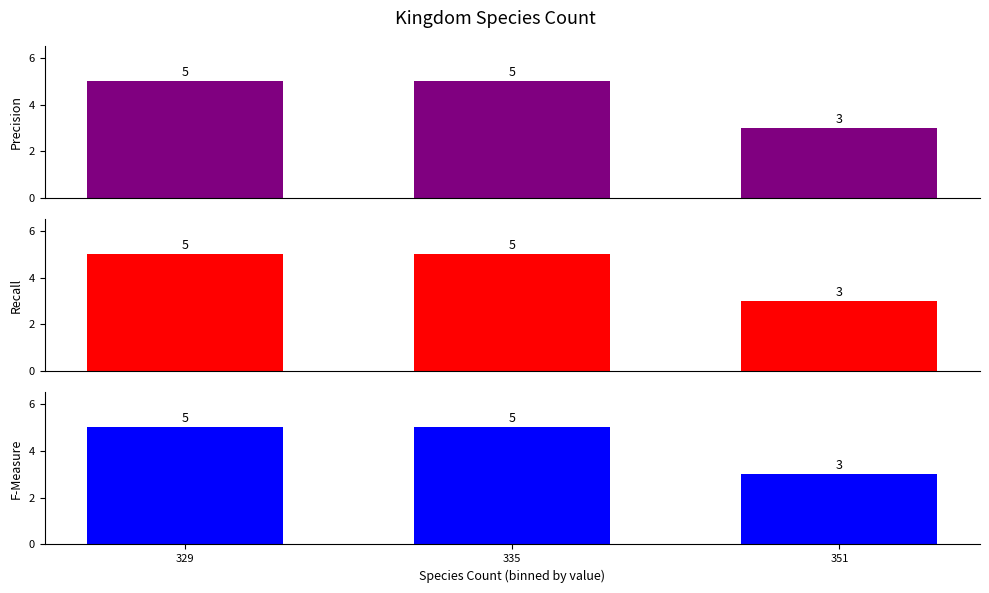

True or false: F-Measure has a value of 7 at 335.

False